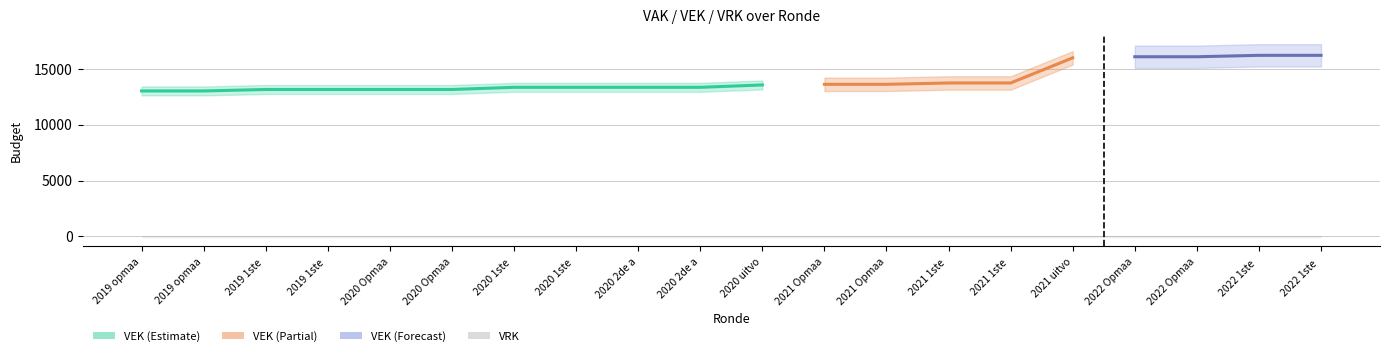

True or false: VEK has more than 0 points higher than both neighbors.

False